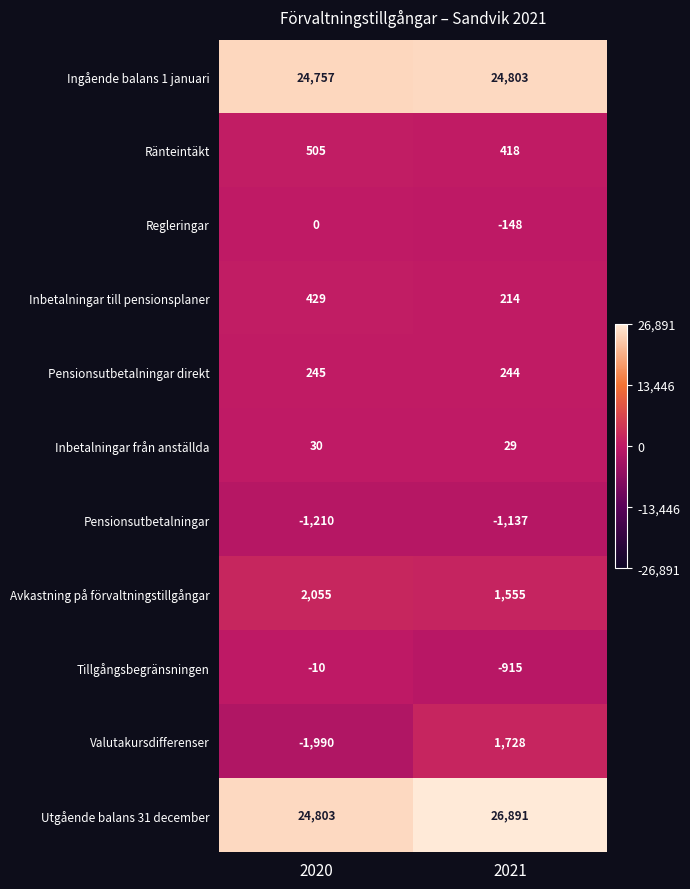

Reading left to right, list all the values displayed in this chart.

Ingående balans 1 januari: 2020=24757	2021=24803
Ränteintäkt: 2020=505	2021=418
Regleringar: 2020=0	2021=-148
Inbetalningar till pensionsplaner: 2020=429	2021=214
Pensionsutbetalningar direkt: 2020=245	2021=244
Inbetalningar från anställda: 2020=30	2021=29
Pensionsutbetalningar: 2020=-1210	2021=-1137
Avkastning på förvaltningstillgångar: 2020=2055	2021=1555
Tillgångsbegränsningen: 2020=-10	2021=-915
Valutakursdifferenser: 2020=-1990	2021=1728
Utgående balans 31 december: 2020=24803	2021=26891